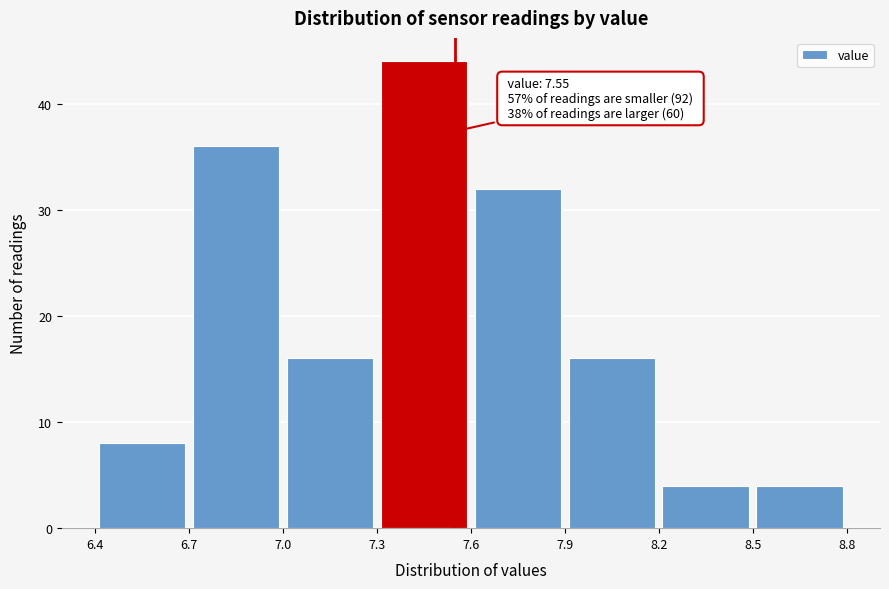

Which range on the x-axis has the tallest bar?

7.3 to 7.6